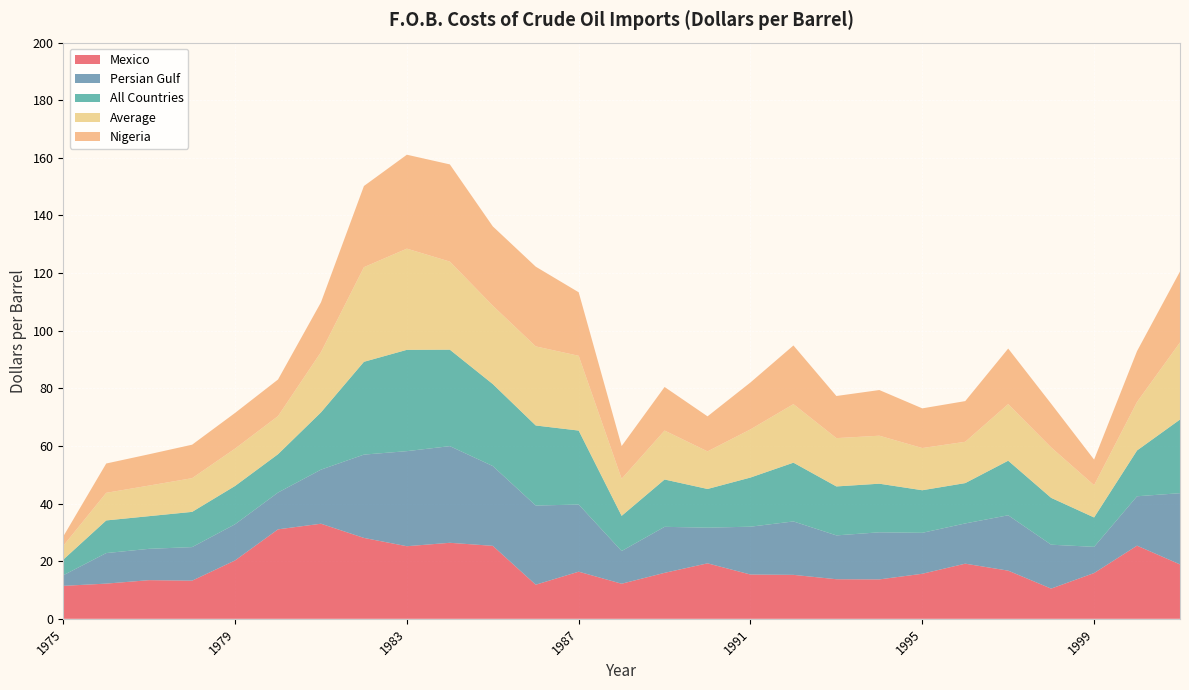

Reading left to right, extract all data points from this chart.

Mexico: 11.4	12.2	13.4	13.2	20.3	31.1	33.0	28.1	25.2	26.4	25.3	11.8	16.4	12.2	16.0	19.3	15.4	15.3	13.7	13.7	15.6	19.1	16.7	10.5	15.9	25.4	18.9
Persian Gulf: 3.7	10.6	10.9	11.7	12.6	12.8	18.8	28.9	33.0	33.5	27.7	27.5	23.3	11.3	16.0	12.4	16.6	18.5	15.2	16.4	14.2	14.0	19.2	15.2	9.1	17.1	24.7
All Countries: 5.4	11.3	11.3	12.2	13.3	13.3	19.9	32.2	35.2	33.5	28.5	27.8	25.7	12.2	16.4	13.4	17.1	20.4	17.0	16.9	14.8	14.0	18.9	16.3	10.2	15.9	25.6
Average: 4.8	9.6	10.6	11.7	13.0	13.2	20.9	32.9	35.1	30.6	27.2	27.4	26.0	12.9	17.0	13.1	16.7	20.3	16.8	16.7	14.7	14.3	19.6	17.5	11.2	16.8	26.8
Nigeria: 3.2	10.2	10.9	11.6	12.4	12.7	17.3	28.2	32.6	33.7	27.5	27.7	22.0	11.4	15.1	12.2	16.3	20.4	14.6	15.8	13.8	14.1	19.3	15.2	8.9	17.6	24.6